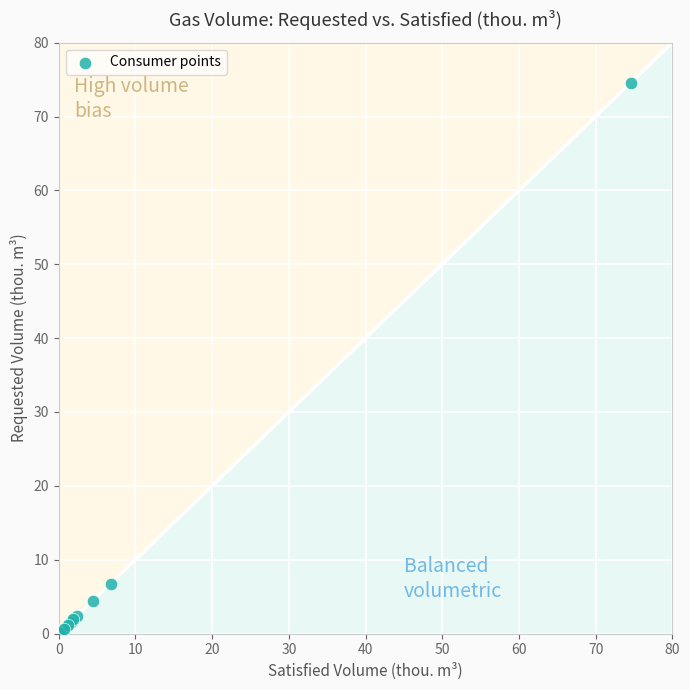

What Y value in the scatter plot is closest to 37?

6.8